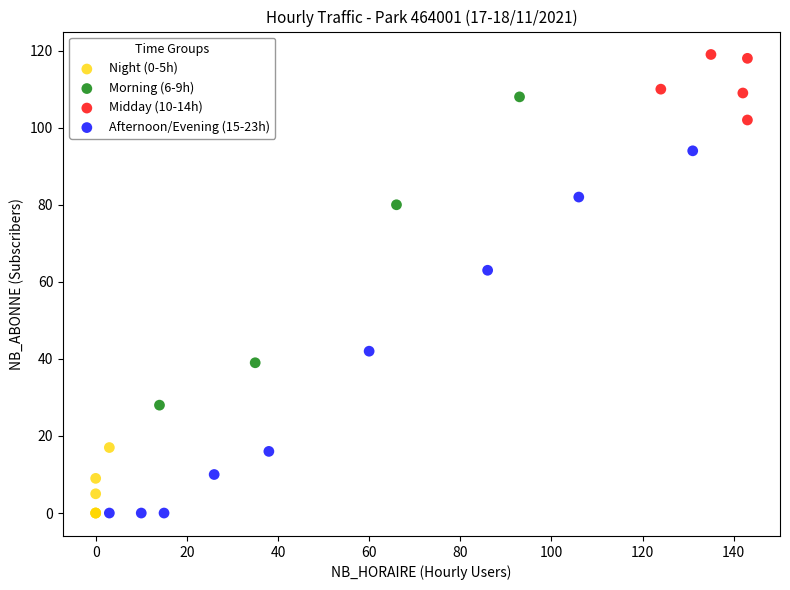

Which series has the widest spread of Y values?

Afternoon/Evening (15-23h)